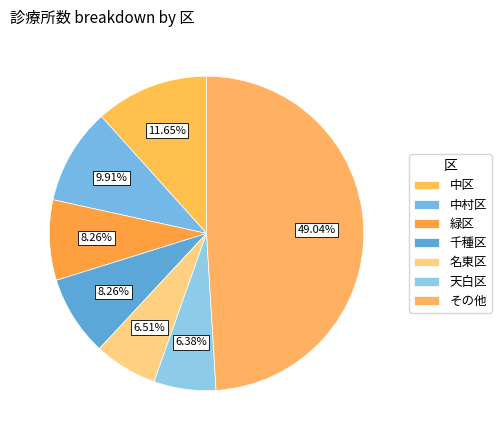

How many slices are in this pie chart?

7